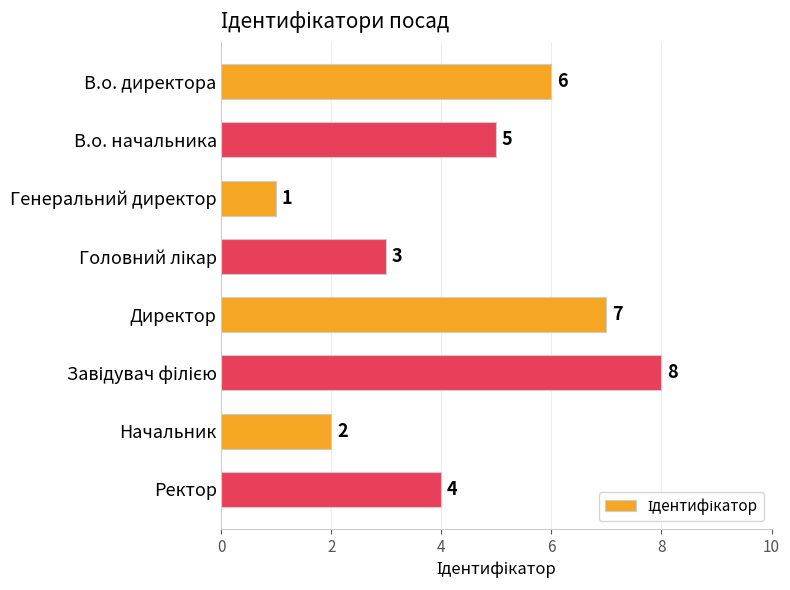

How many values are between 3 and 7?

5